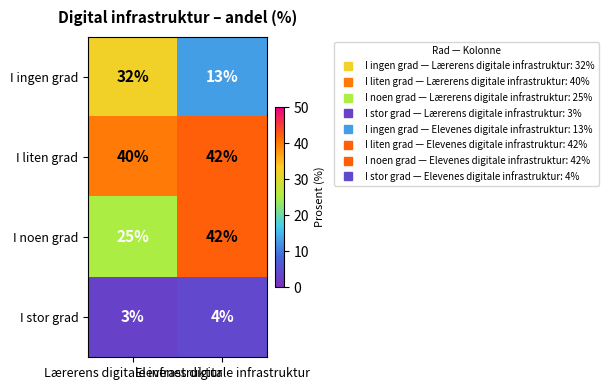

List the series in order of their overall mean, highest first.

I liten grad, I noen grad, I ingen grad, I stor grad